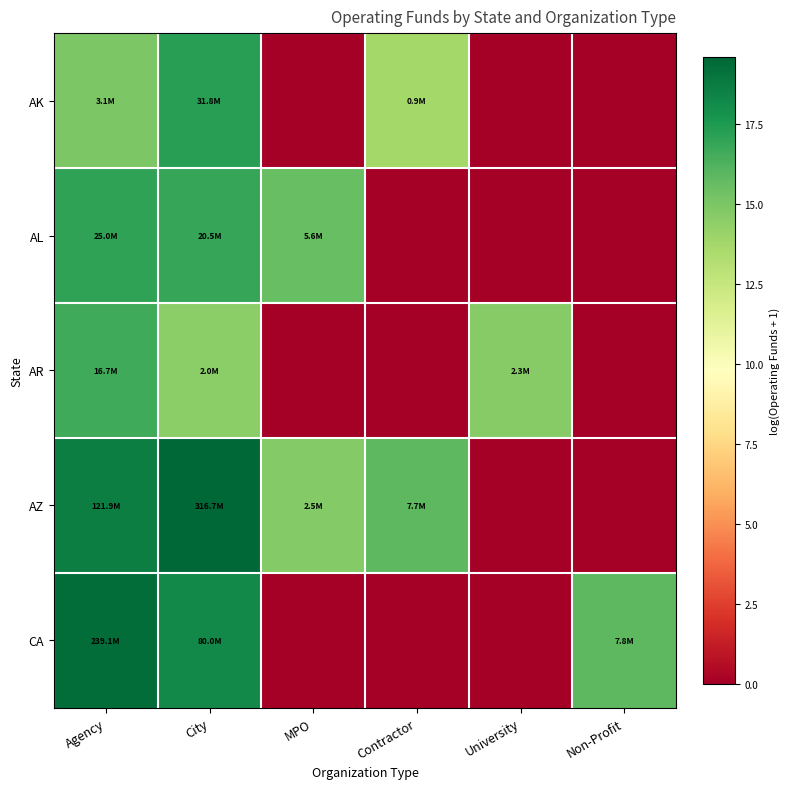

Reading left to right, list all the values displayed in this chart.

AK: Agency=14.9	City=17.3	MPO=0.0	Contractor=13.7	University=0.0	Non-Profit=0.0
AL: Agency=17.0	City=16.8	MPO=15.5	Contractor=0.0	University=0.0	Non-Profit=0.0
AR: Agency=16.6	City=14.5	MPO=0.0	Contractor=0.0	University=14.7	Non-Profit=0.0
AZ: Agency=18.6	City=19.6	MPO=14.7	Contractor=15.9	University=0.0	Non-Profit=0.0
CA: Agency=19.3	City=18.2	MPO=0.0	Contractor=0.0	University=0.0	Non-Profit=15.9